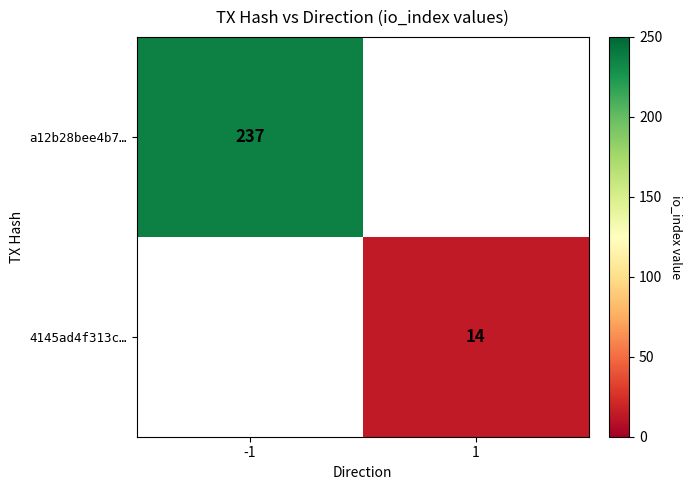

Count the number of data series in this chart.

2